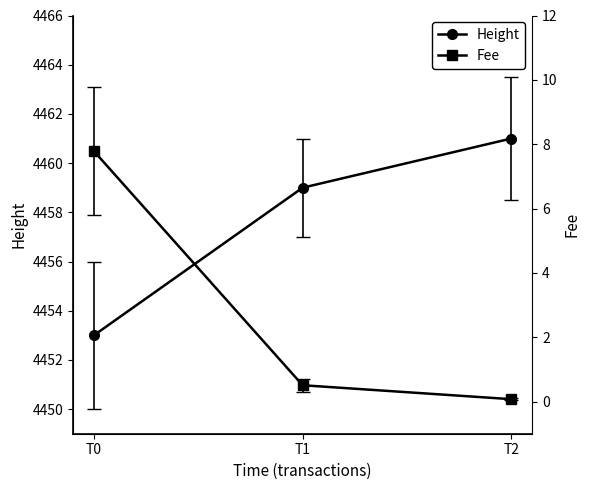

The Fee series shows 0.1 at T2. True or false?

True